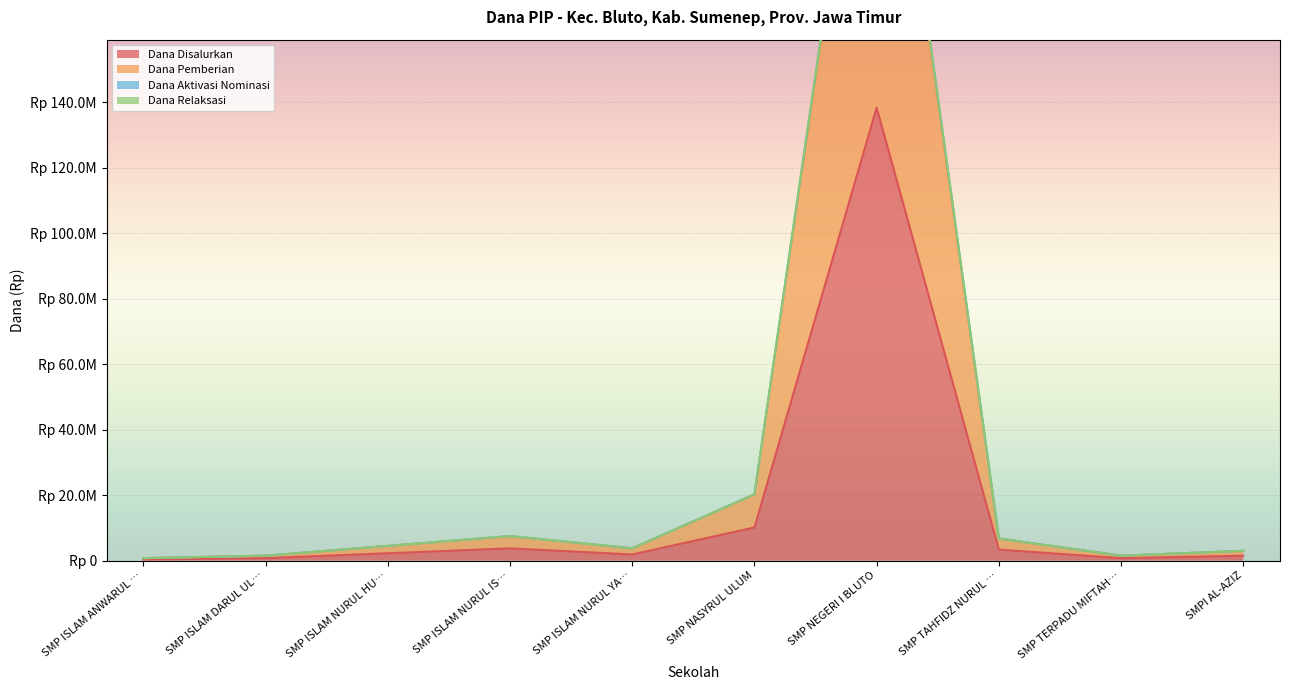

At which label is Dana Disalurkan closest to 69375000?

SMP NASYRUL ULUM